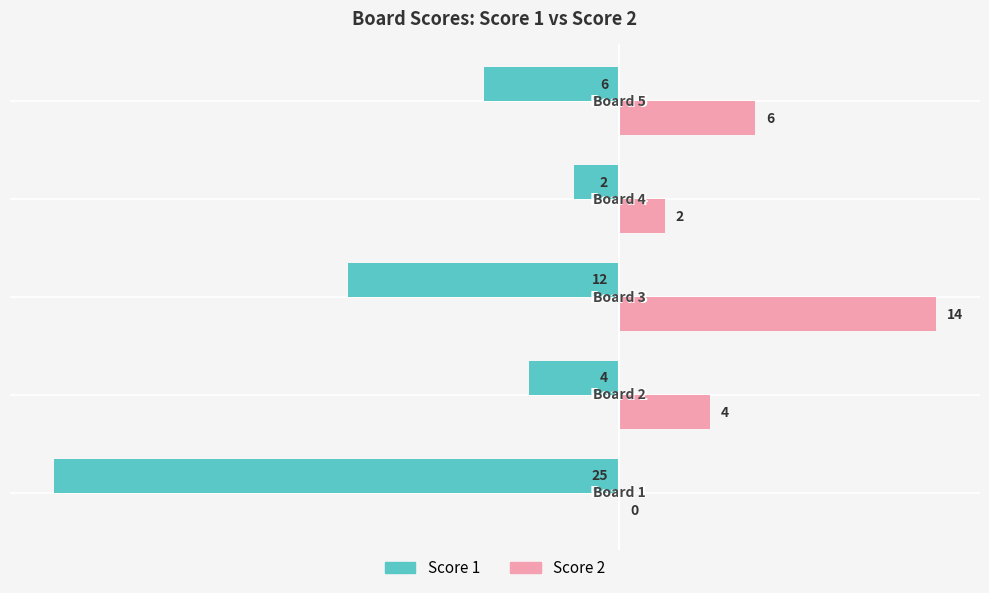

Which series has the largest total across all categories?

Score 2